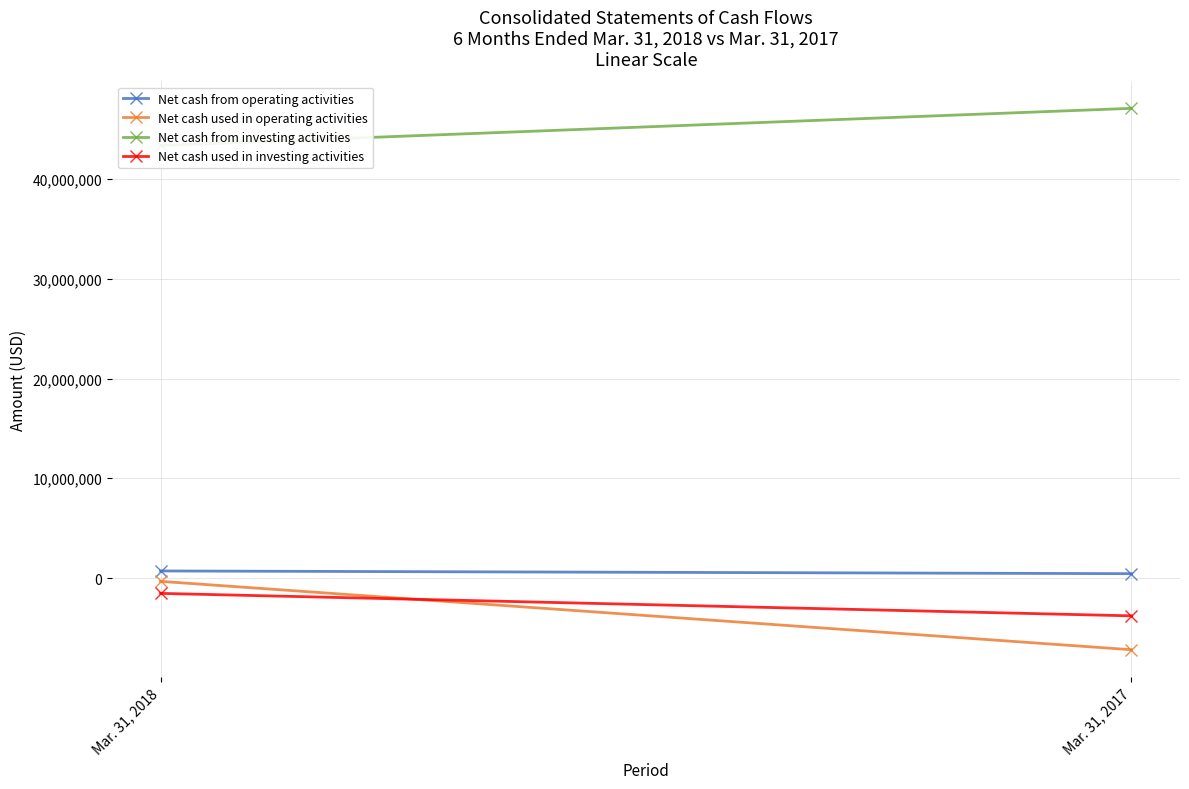

How many distinct data groups are displayed?

4